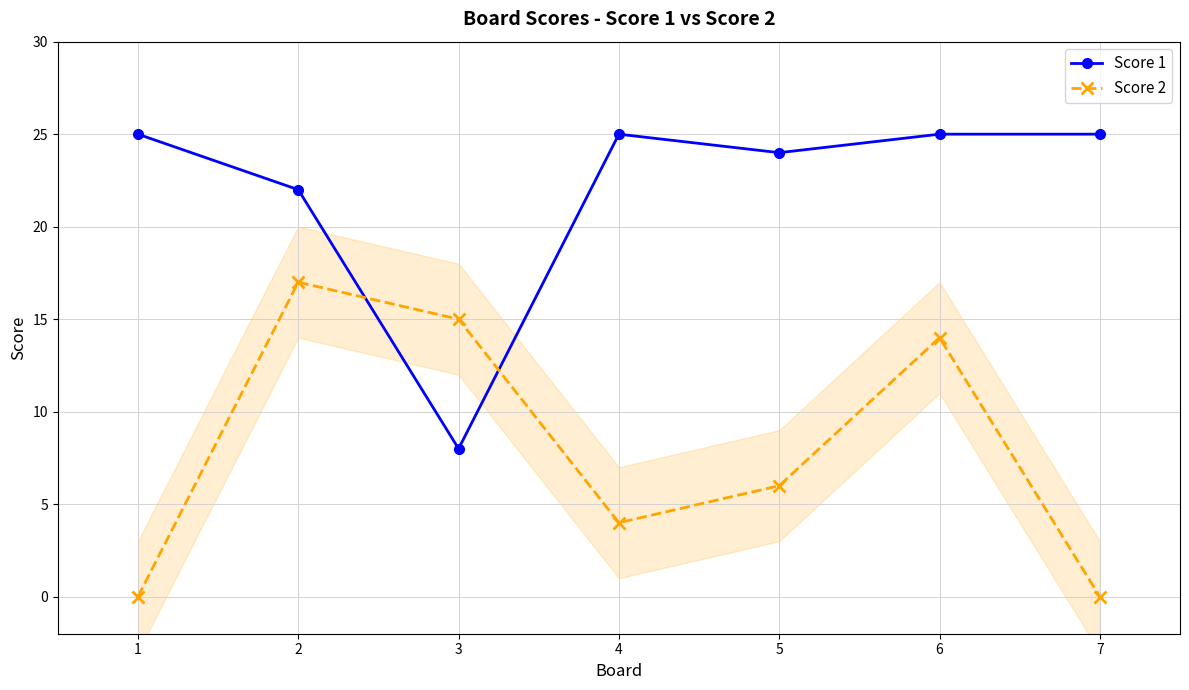

What is the difference between the maximum and second lowest values in the Score 2 series?

17